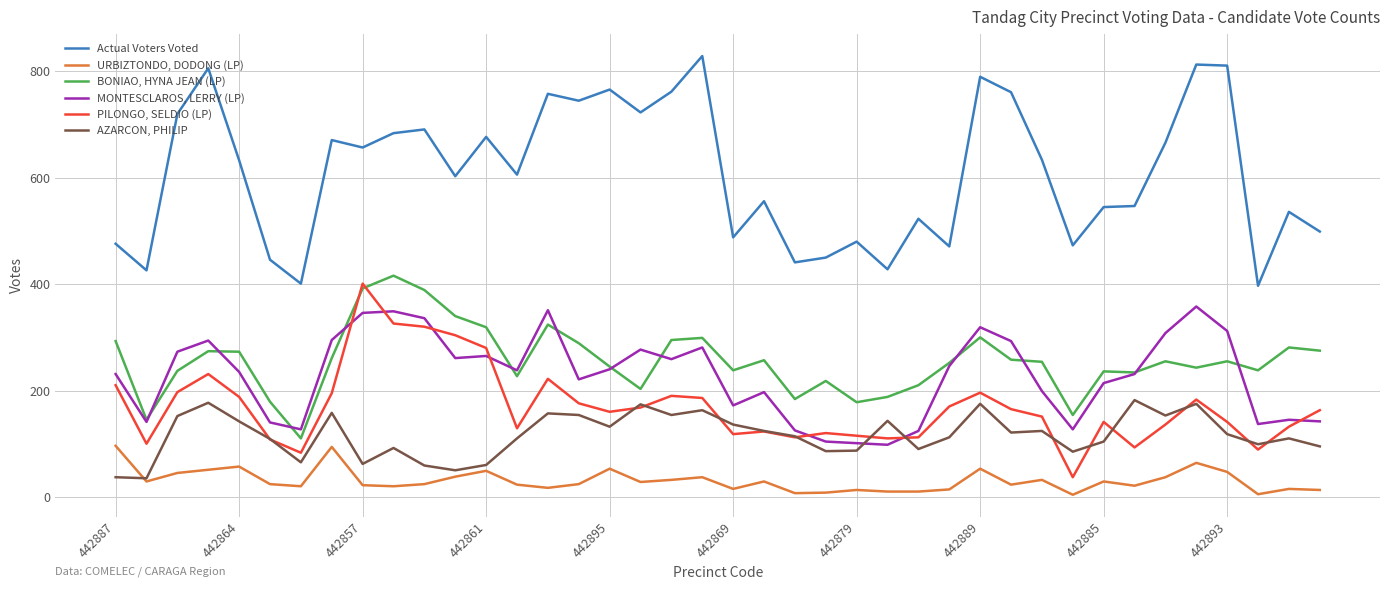

Which series has the largest range (max minus min)?

Actual Voters Voted